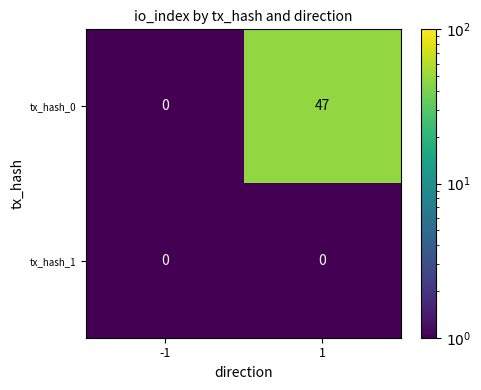

What is the minimum value shown in the chart?

0